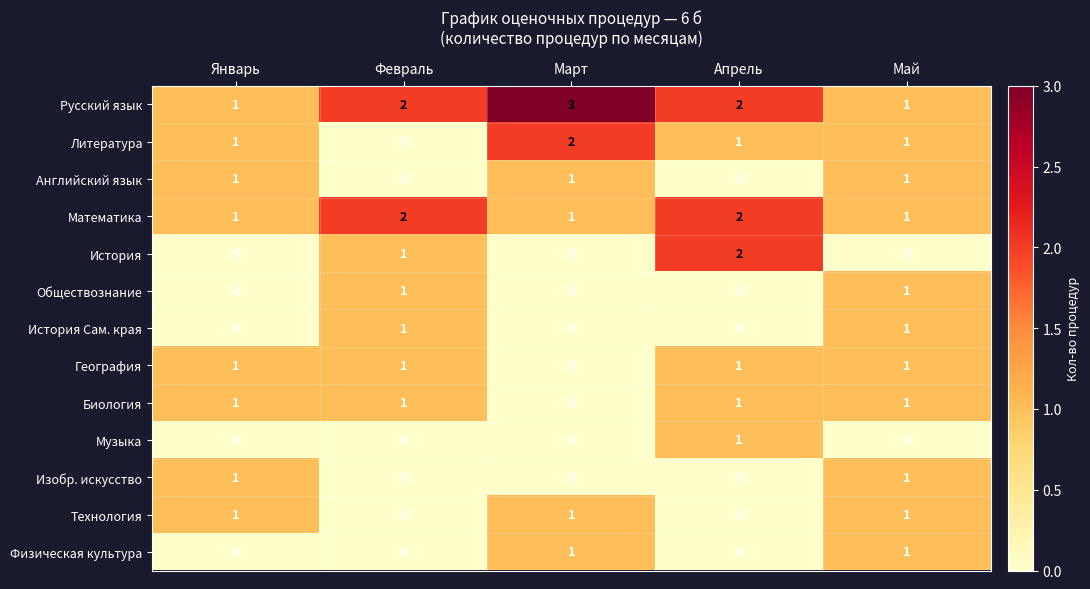

The value of Физическая культура at Январь is 0. True or false?

True